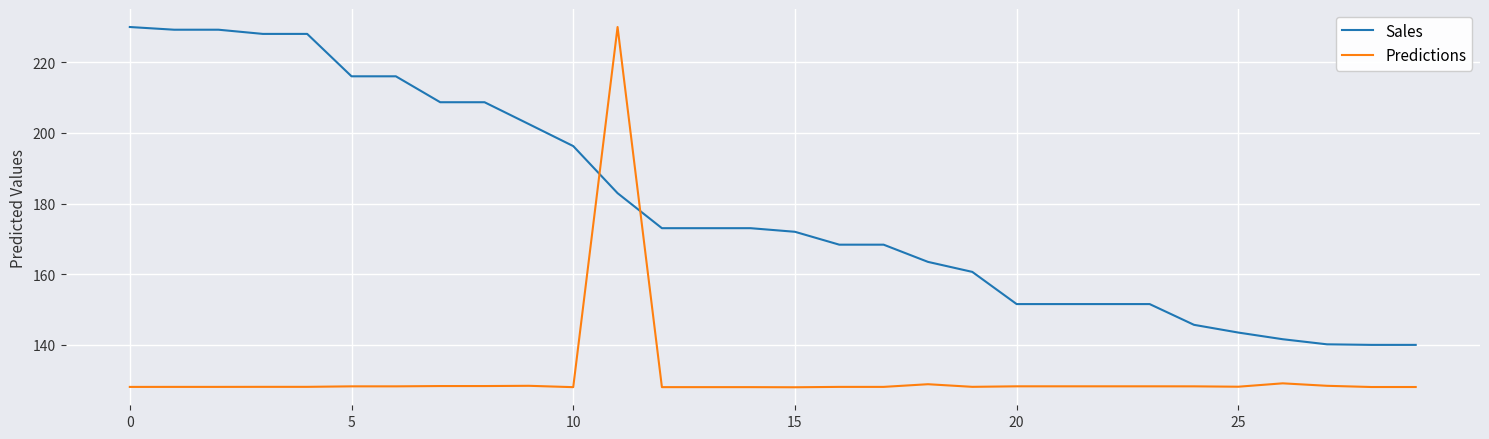

What is the difference between the maximum and minimum values in the Predictions series?

102.0